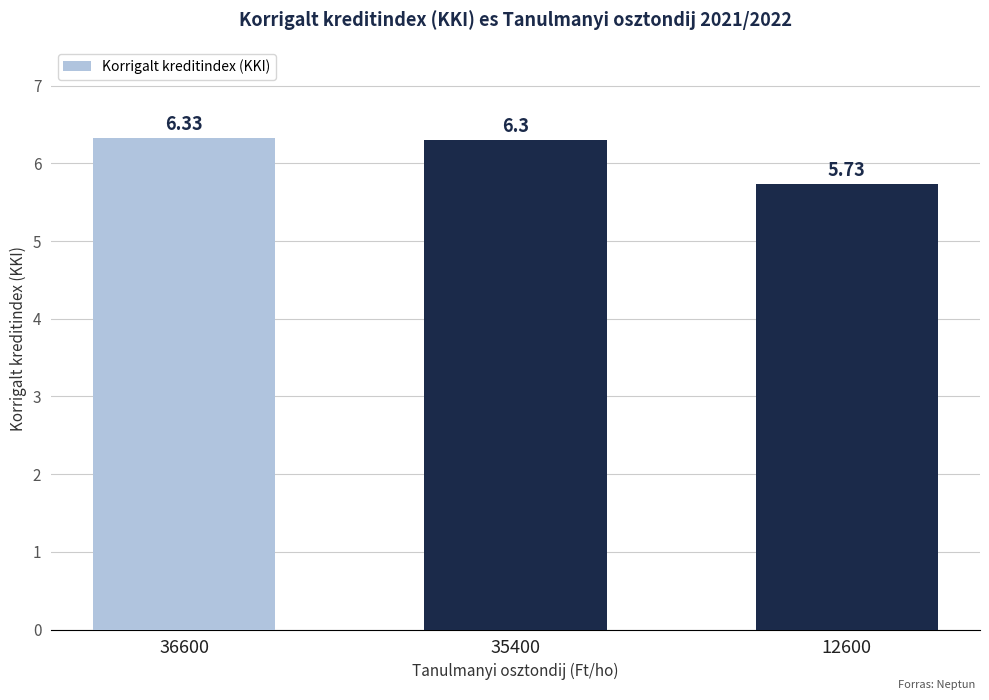

Which category has the lowest value across all series?

12600